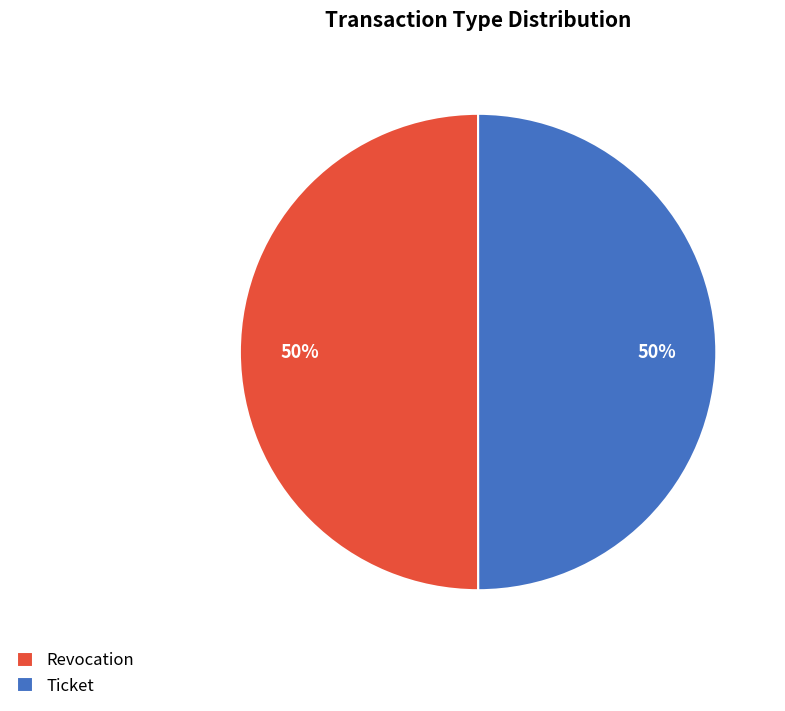

True or false: Revocation accounts for 37% of the total.

False